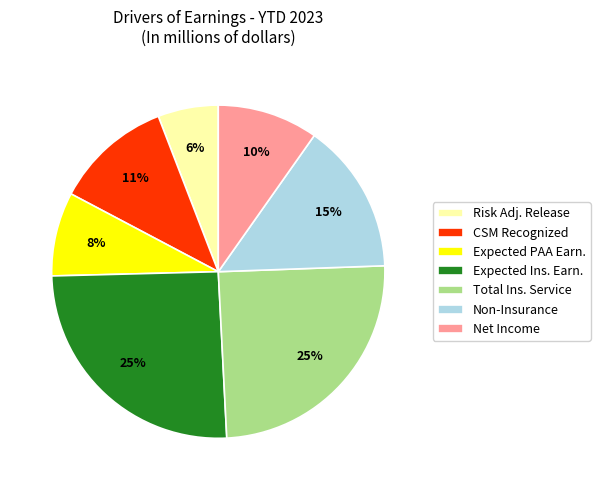

How many slices are in this pie chart?

7